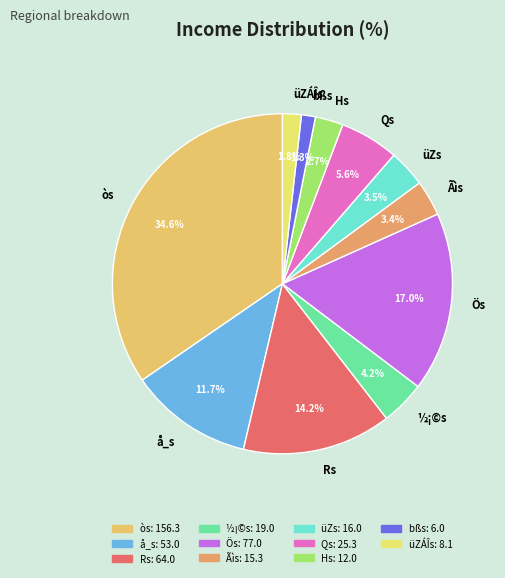

Is the sum of Ãìs and Qs greater than half?

No